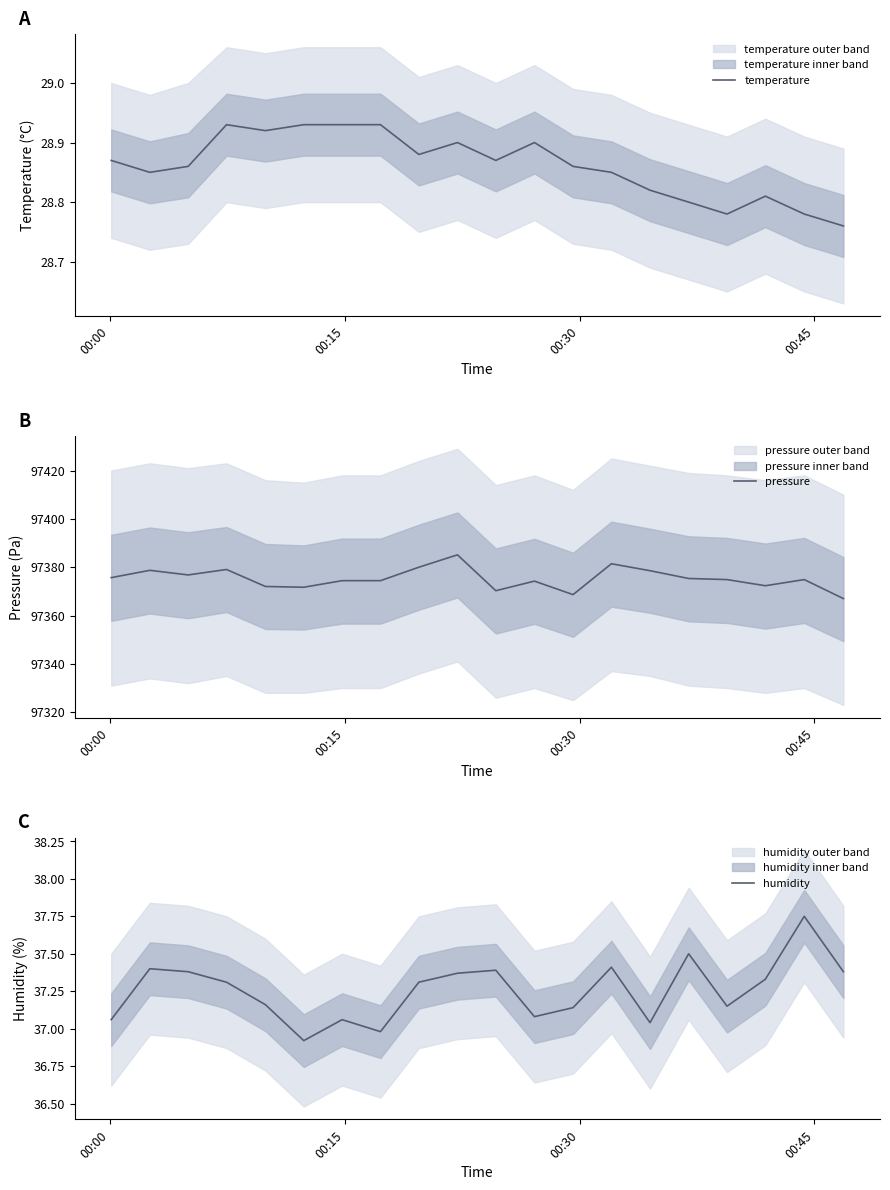

True or false: pressure has a value of 52610.9 at 10.

False